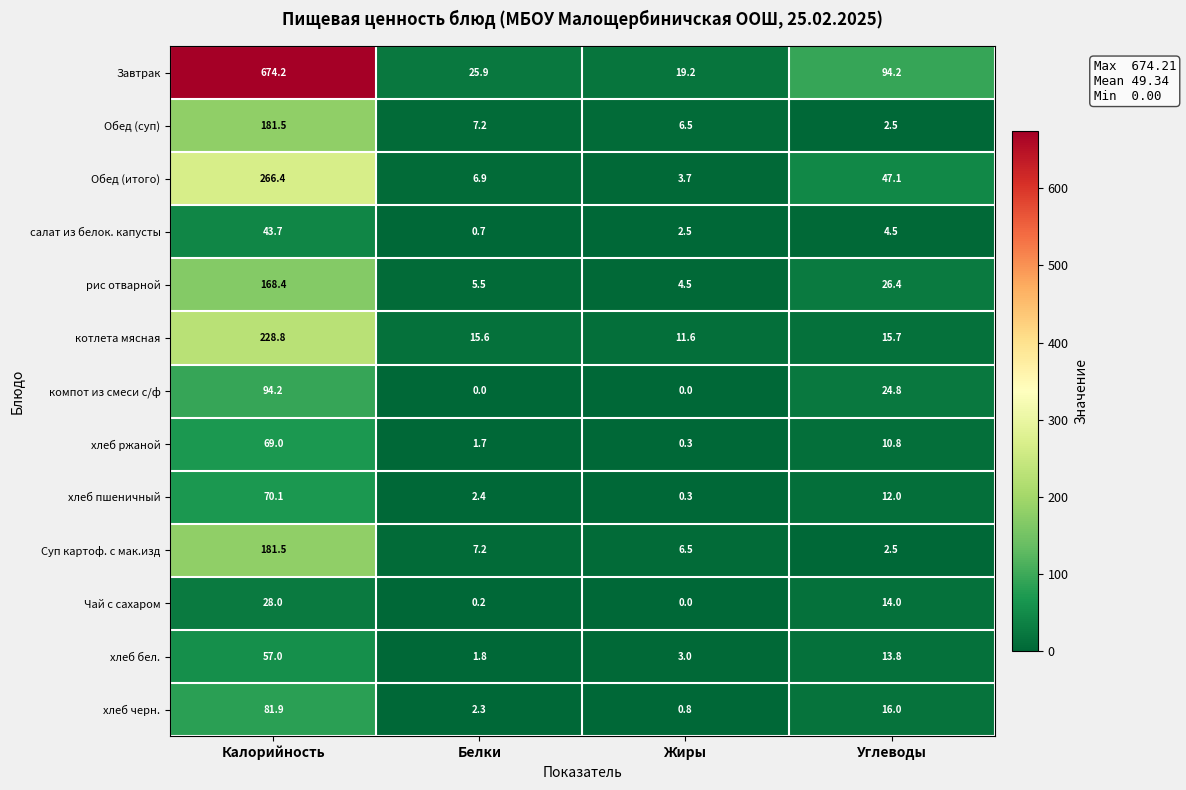

What is the greatest value displayed?

674.2